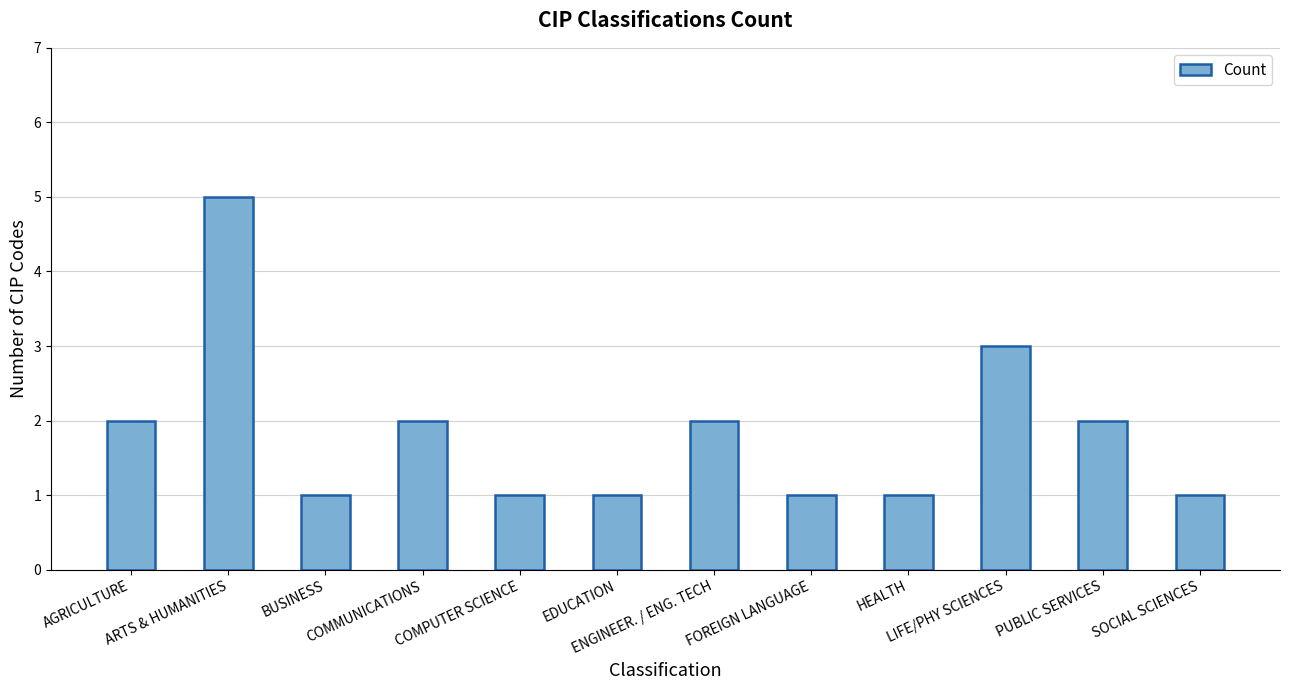

How many bars are there in total?

12